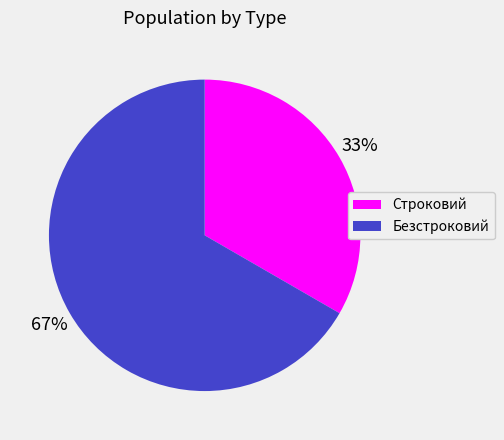

Which slice represents more than half of the pie?

Безстроковий